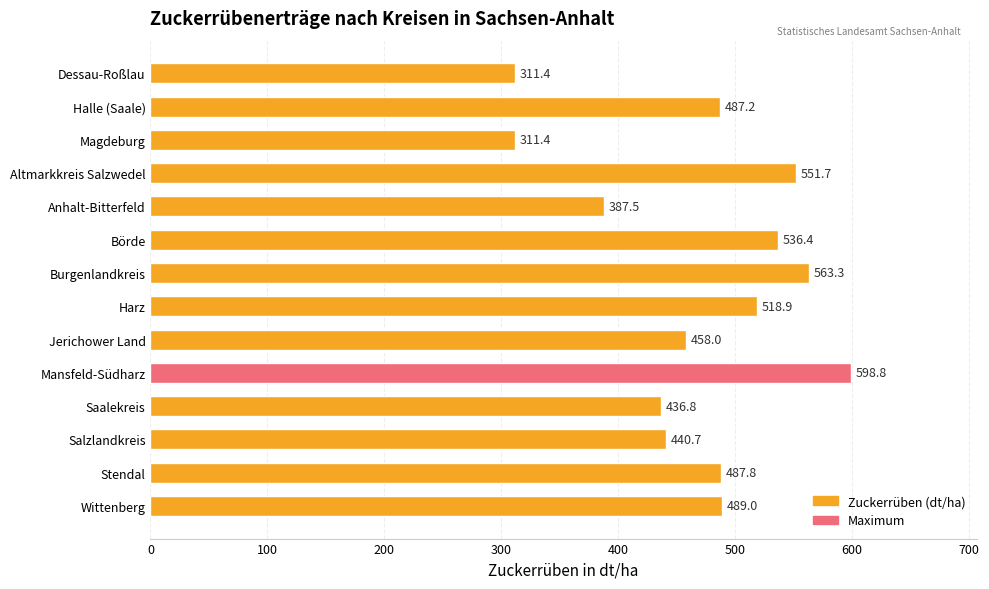

Are the bars grouped side by side (vs. stacked)?

No